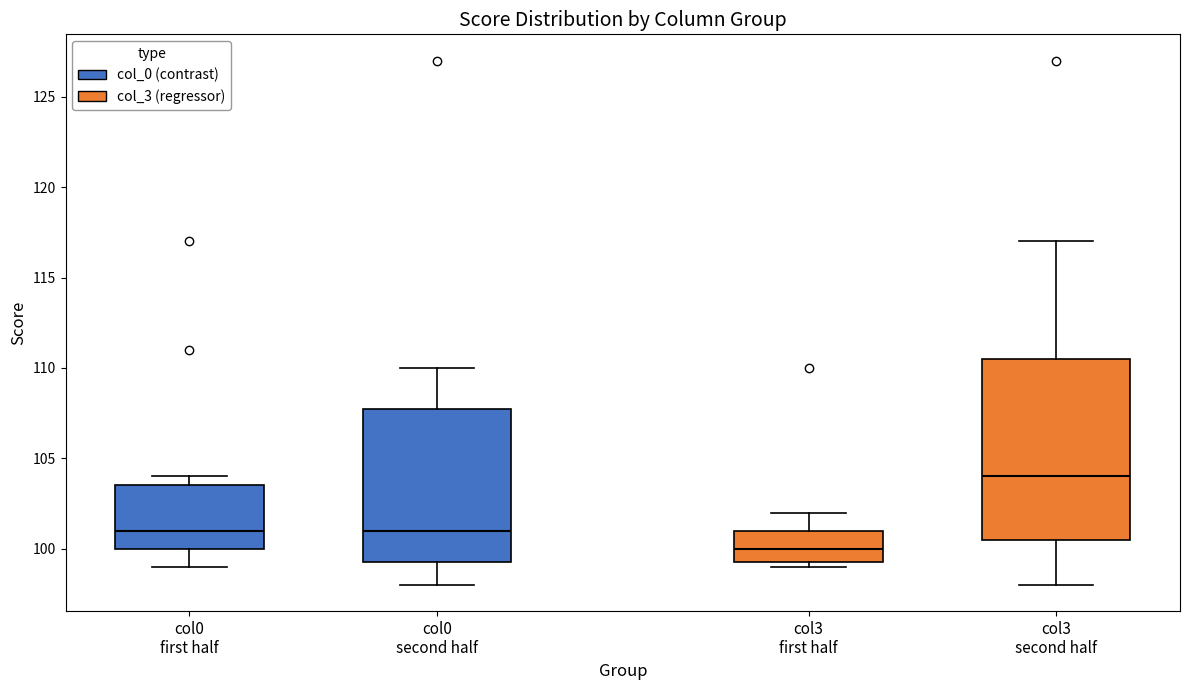

Comparing the boxes themselves (not the whiskers), which one is the tallest?

col3 second half